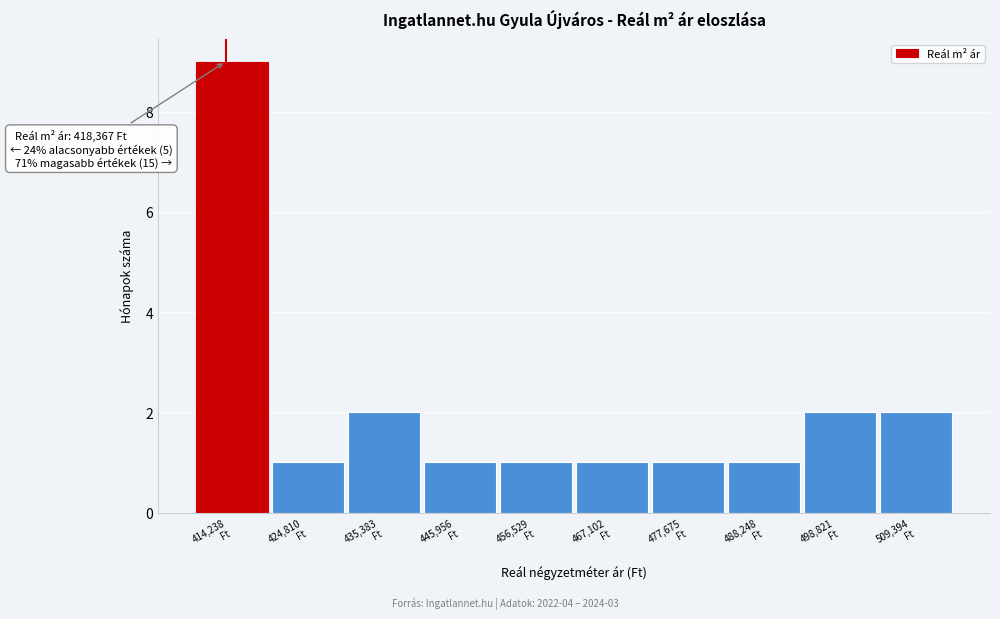

Reading left to right, what are all the values shown in this chart?

9	1	2	1	1	1	1	1	2	2